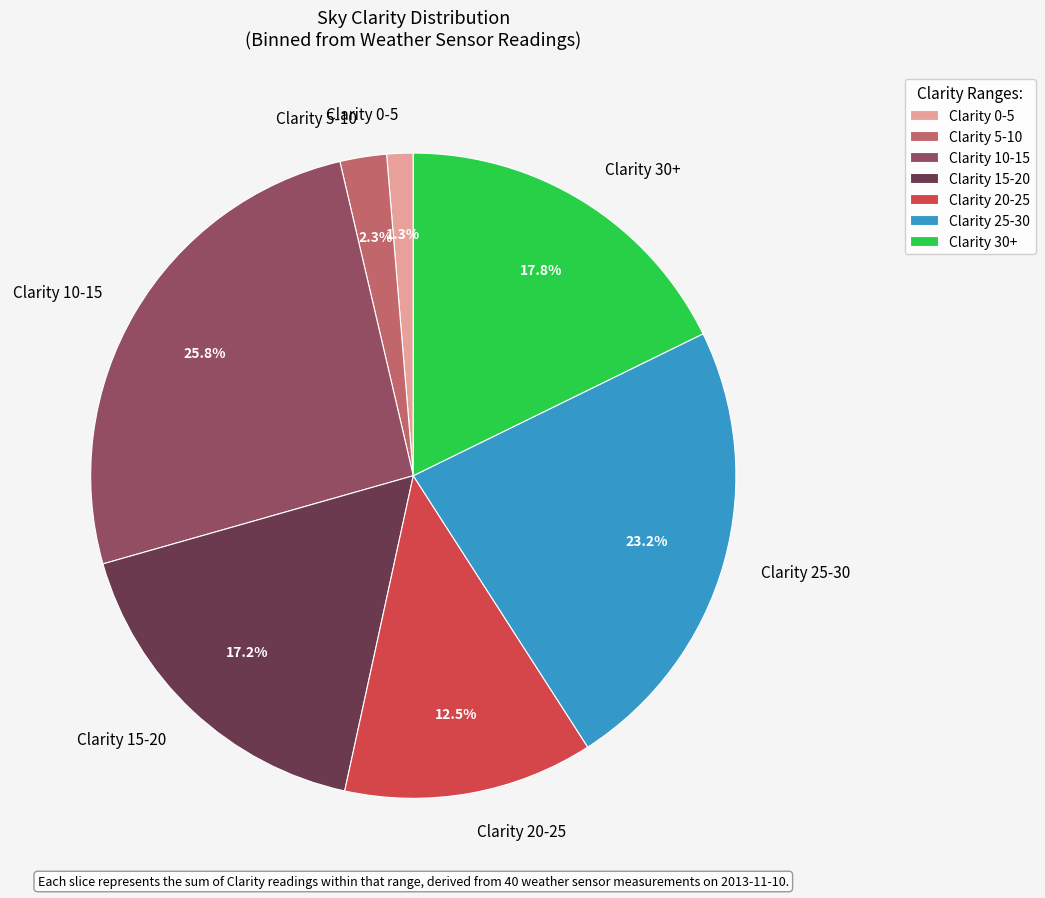

What is the smallest slice in the pie chart?

Clarity 0-5